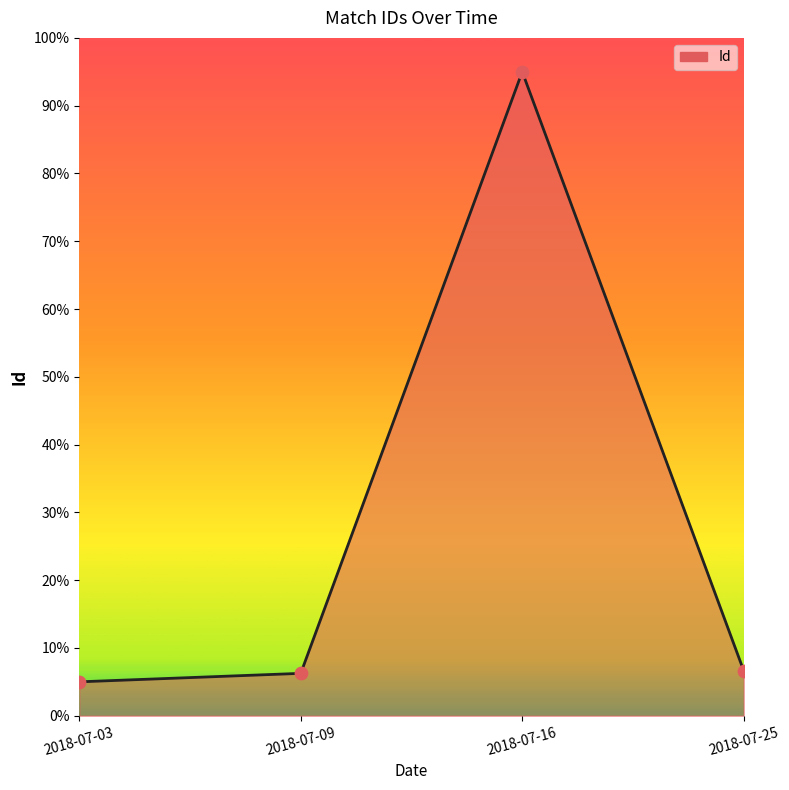

Between 2018-07-25 and 2018-07-03, which is larger?

2018-07-25